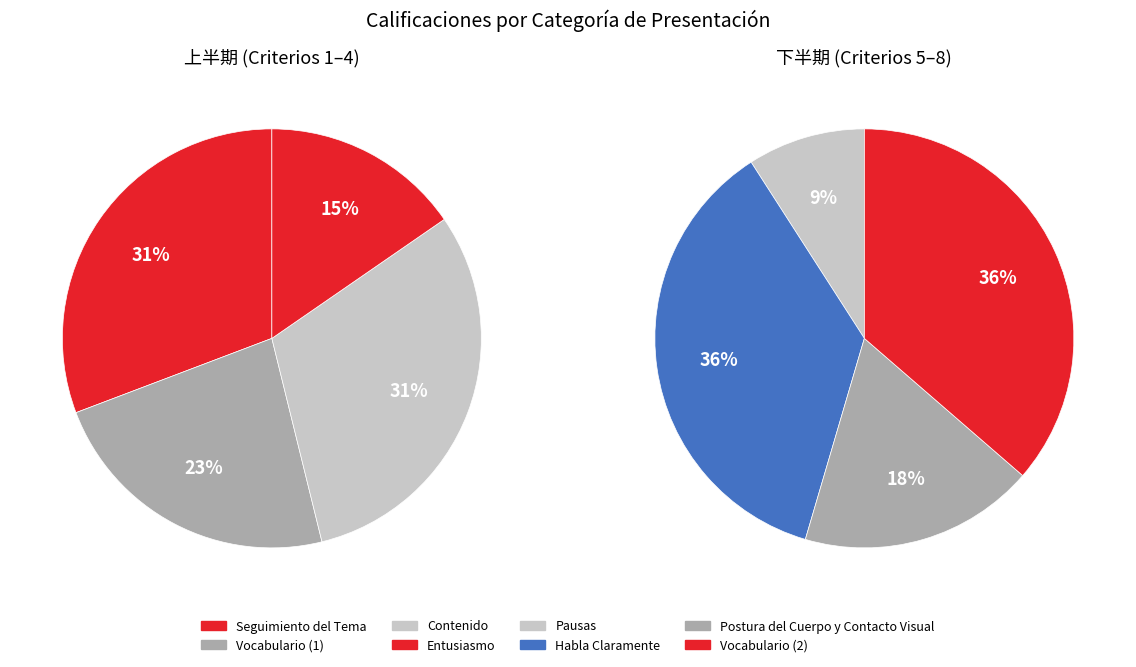

Rank the categories by value from highest to lowest.

Seguimiento del Tema, Contenido, Habla Claramente, Vocabulario (2), Vocabulario (1), Entusiasmo, Postura del Cuerpo y Contacto Visual, Pausas